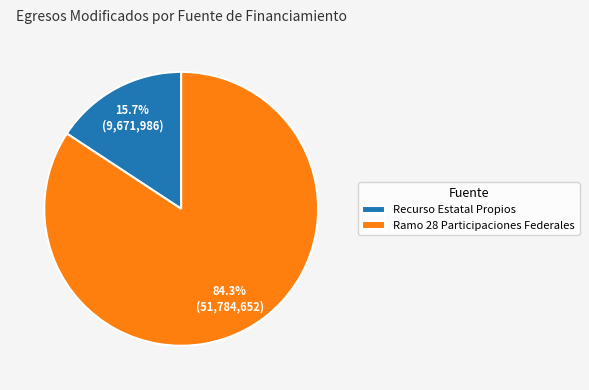

What is the ratio of the value at Recurso Estatal Propios to the value at Ramo 28 Participaciones Federales?

0.2